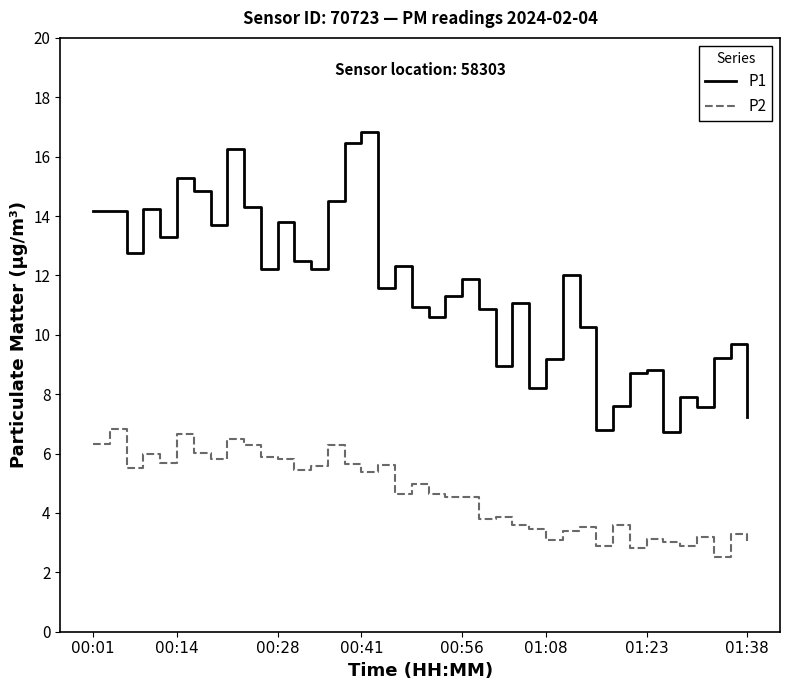

Count the number of categories in the chart.

40